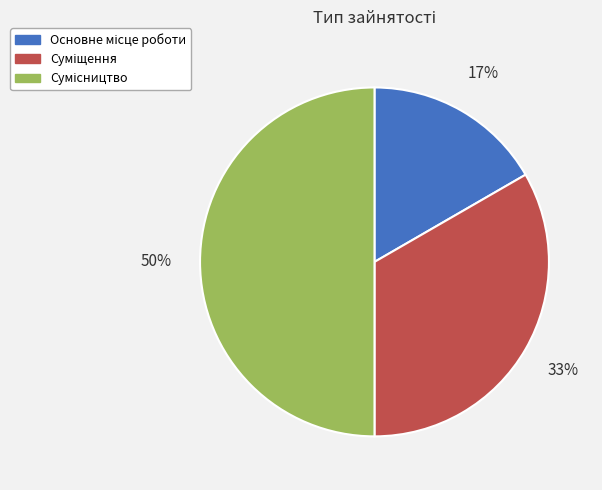

To the nearest percent, what is the average slice percentage?

33%